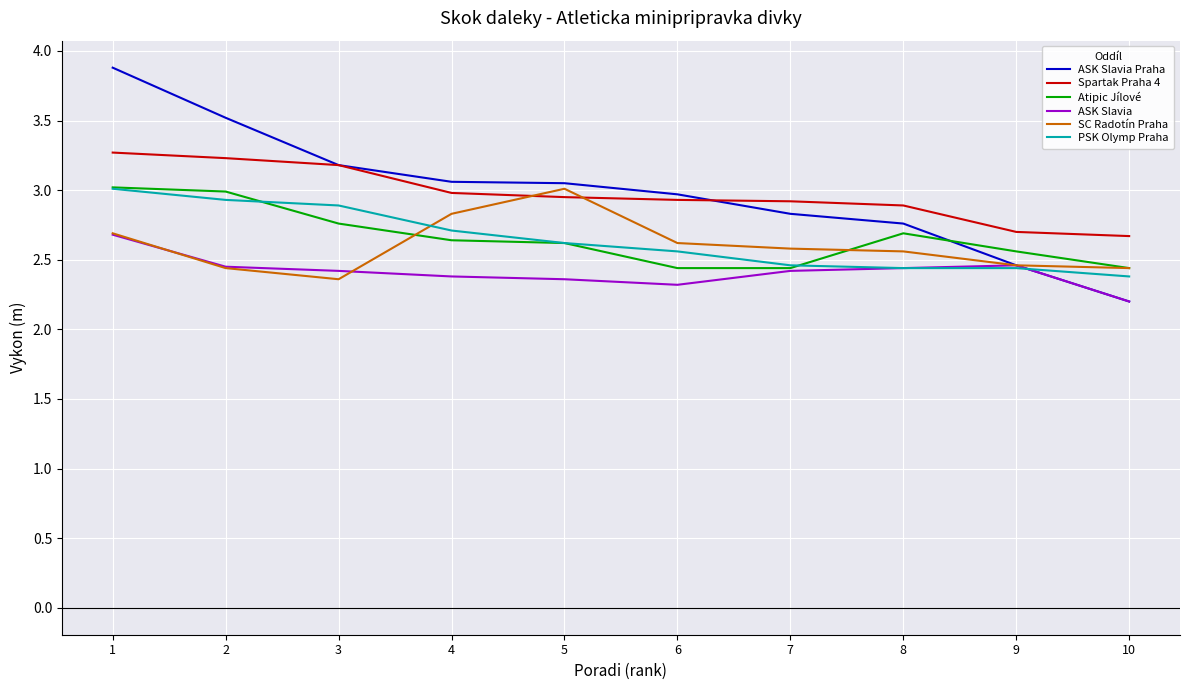

Between 2 and 10, which series saw the biggest shift?

ASK Slavia Praha